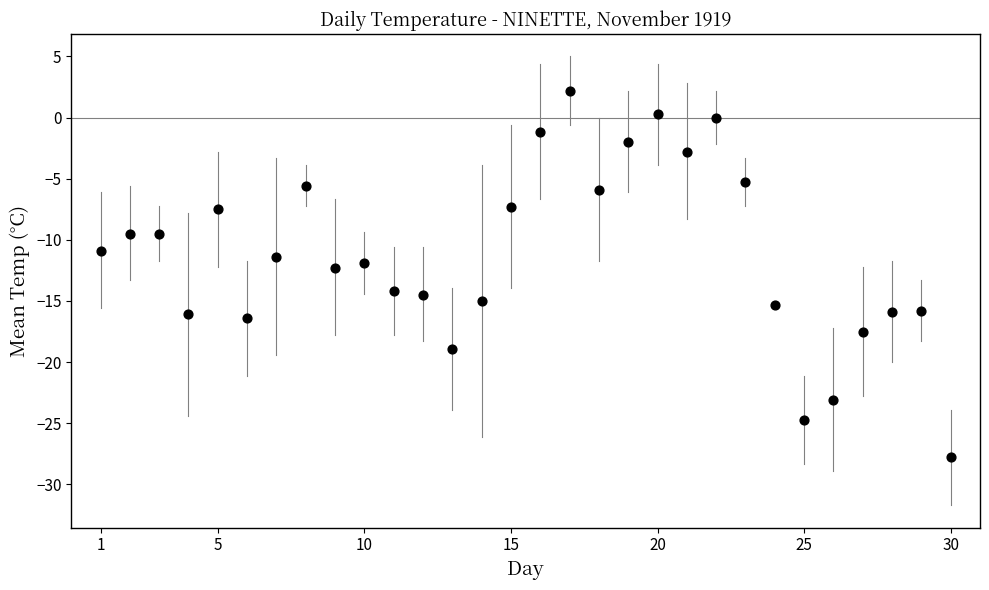

What is the range of X values (max minus min)?

29.0